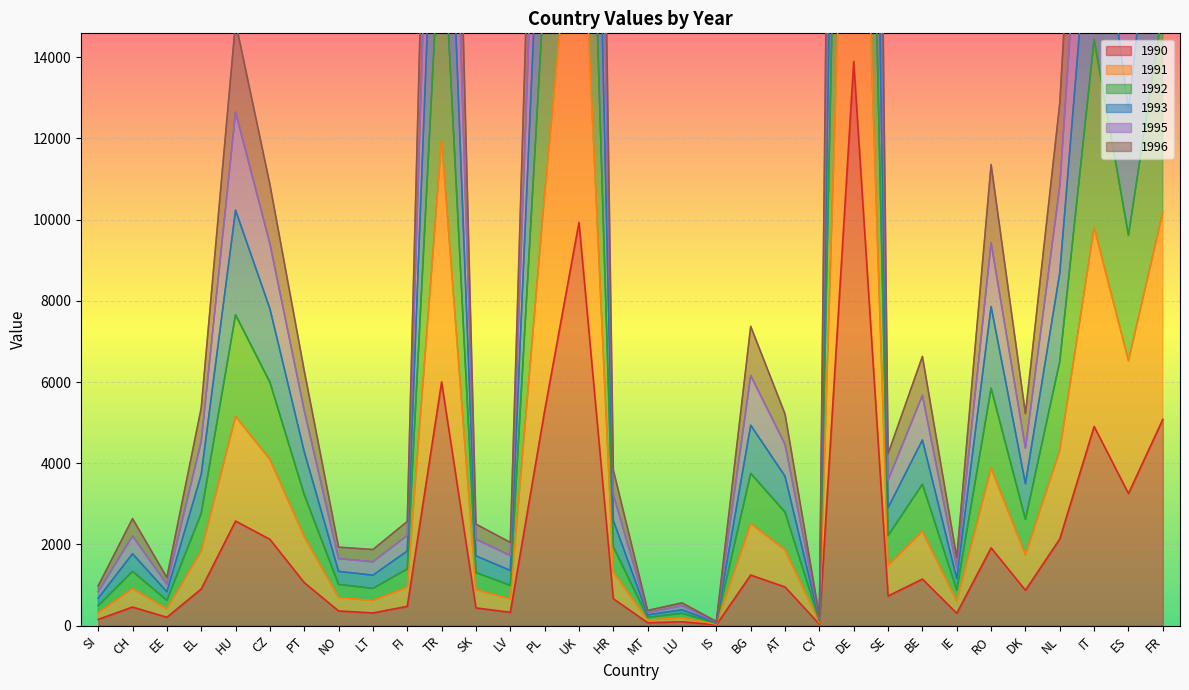

Between IS and CZ, which is larger?

CZ